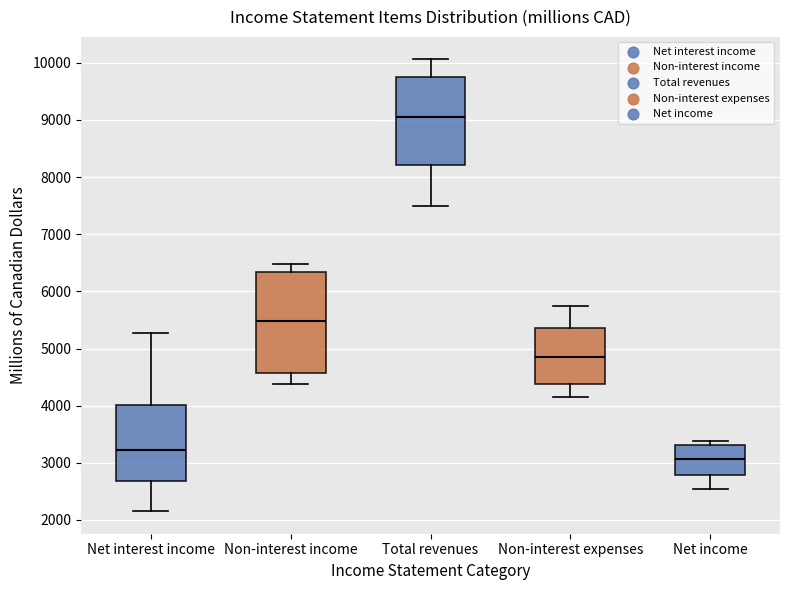

Reading left to right, read every box against the y-axis: the position of its median line, the range the box covers, and the ends of its whiskers. The values are not printed on the chart, so give them approximately, as read against the axis.

Net interest income: median 3200, box 2700 to 4000, whiskers 2200 to 5300
Non-interest income: median 5500, box 4600 to 6300, whiskers 4400 to 6500
Total revenues: median 9100, box 8200 to 9800, whiskers 7500 to 10100
Non-interest expenses: median 4800, box 4400 to 5400, whiskers 4200 to 5800
Net income: median 3100, box 2800 to 3300, whiskers 2500 to 3400